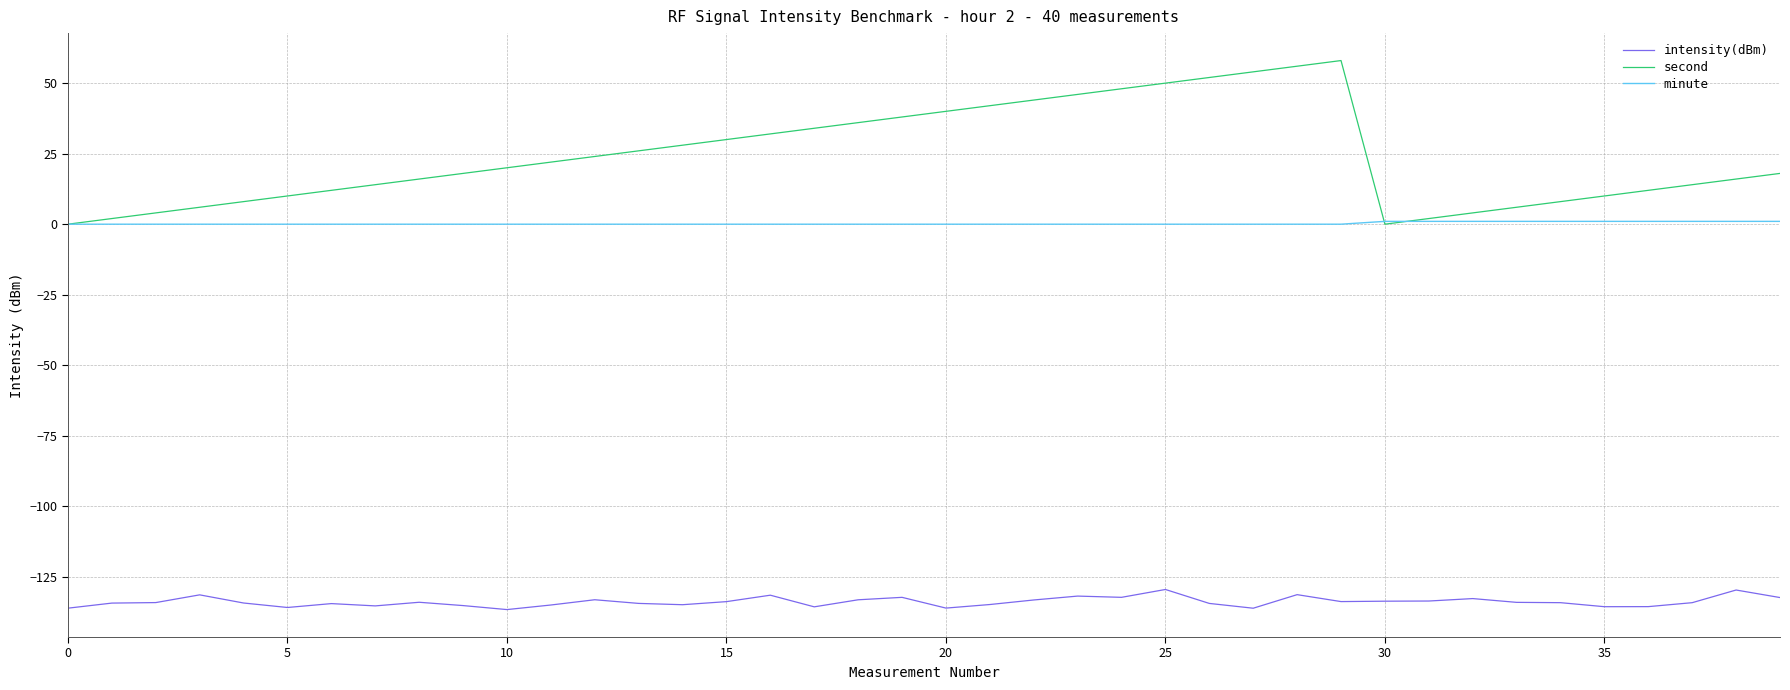

What is the maximum value shown in the chart?

58.0